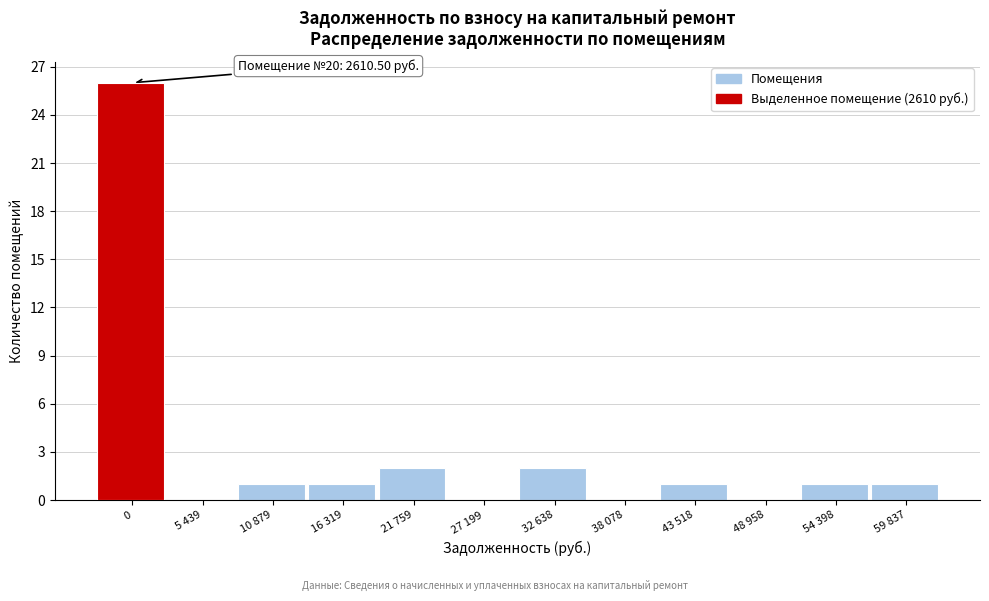

Reading left to right, transcribe all the data shown in this chart.

0=26	5 439=0	10 879=1	16 319=1	21 759=2	27 199=0	32 638=2	38 078=0	43 518=1	48 958=0	54 398=1	59 837=1